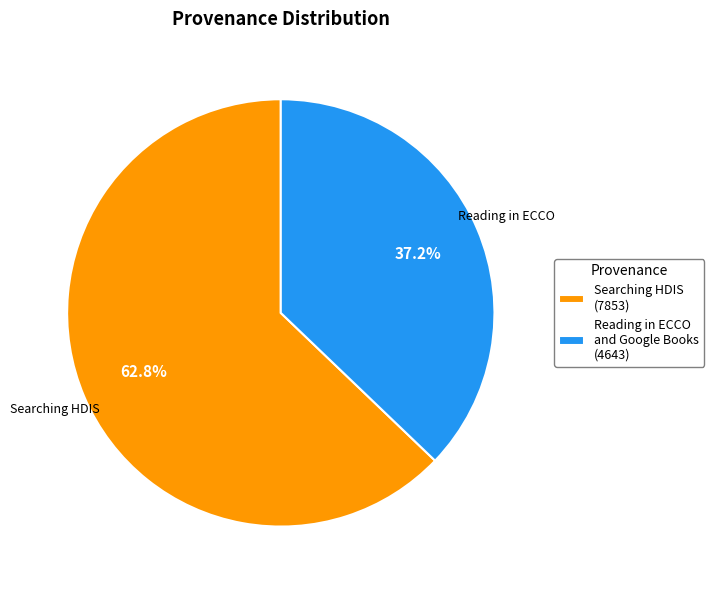

Rank the categories by value from lowest to highest.

Reading in ECCO and Google Books (4643), Searching HDIS (7853)